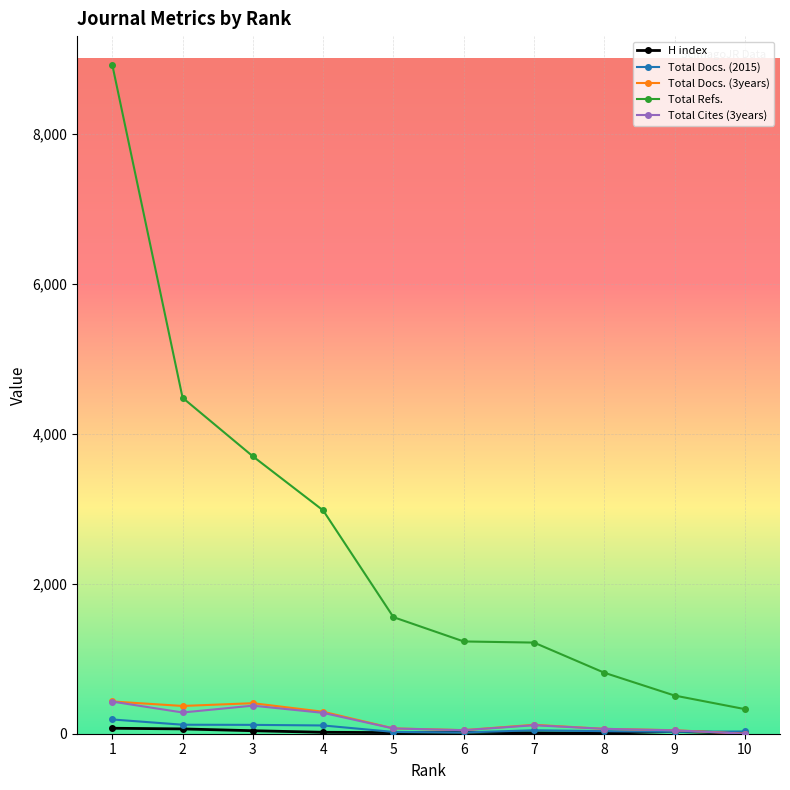

True or false: Total Refs. and Total Cites (3years) cross at least once.

False